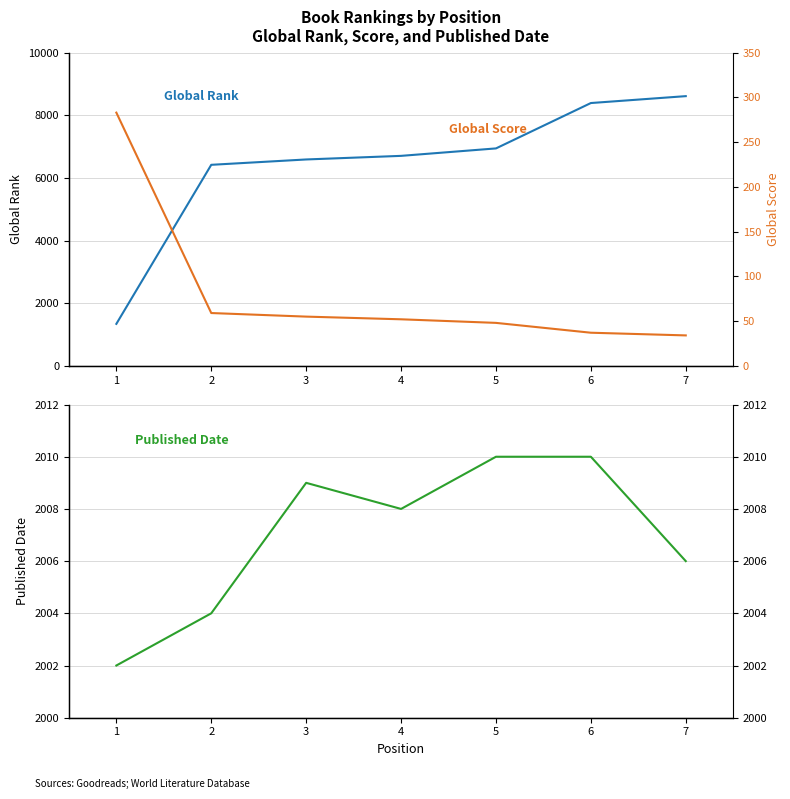

Which series has the widest spread of values?

Global Rank